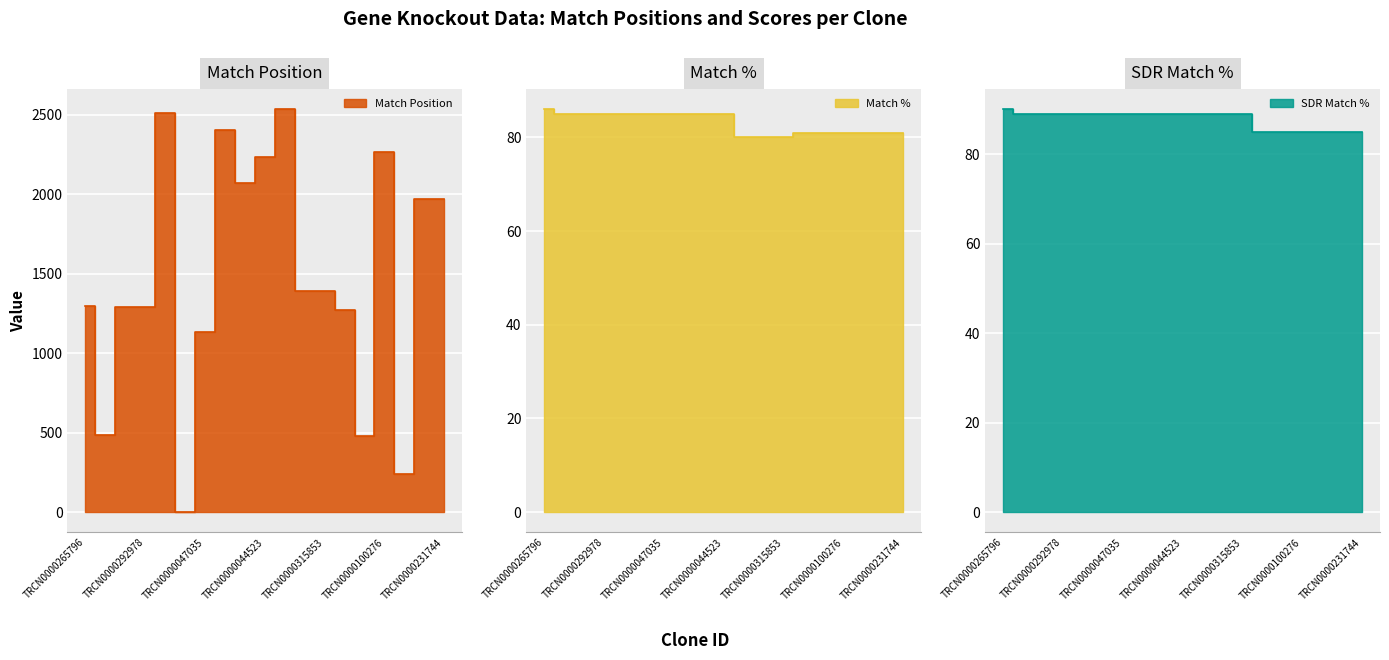

Does the chart display data point markers on the line(s)?

No